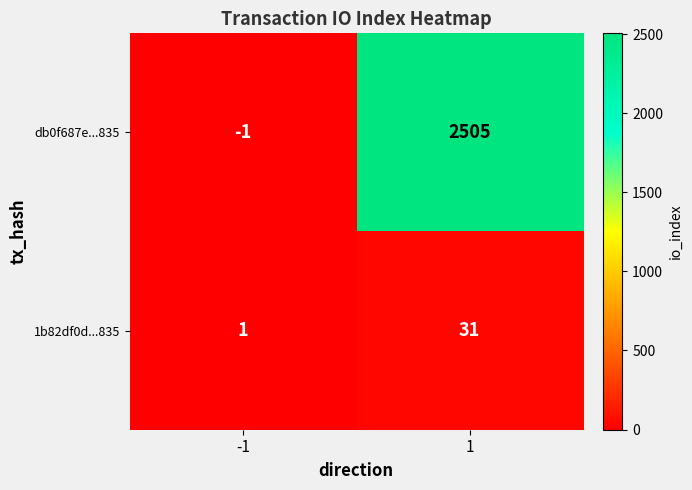

The 1b82df0d...835 series shows 17 at 1. True or false?

False